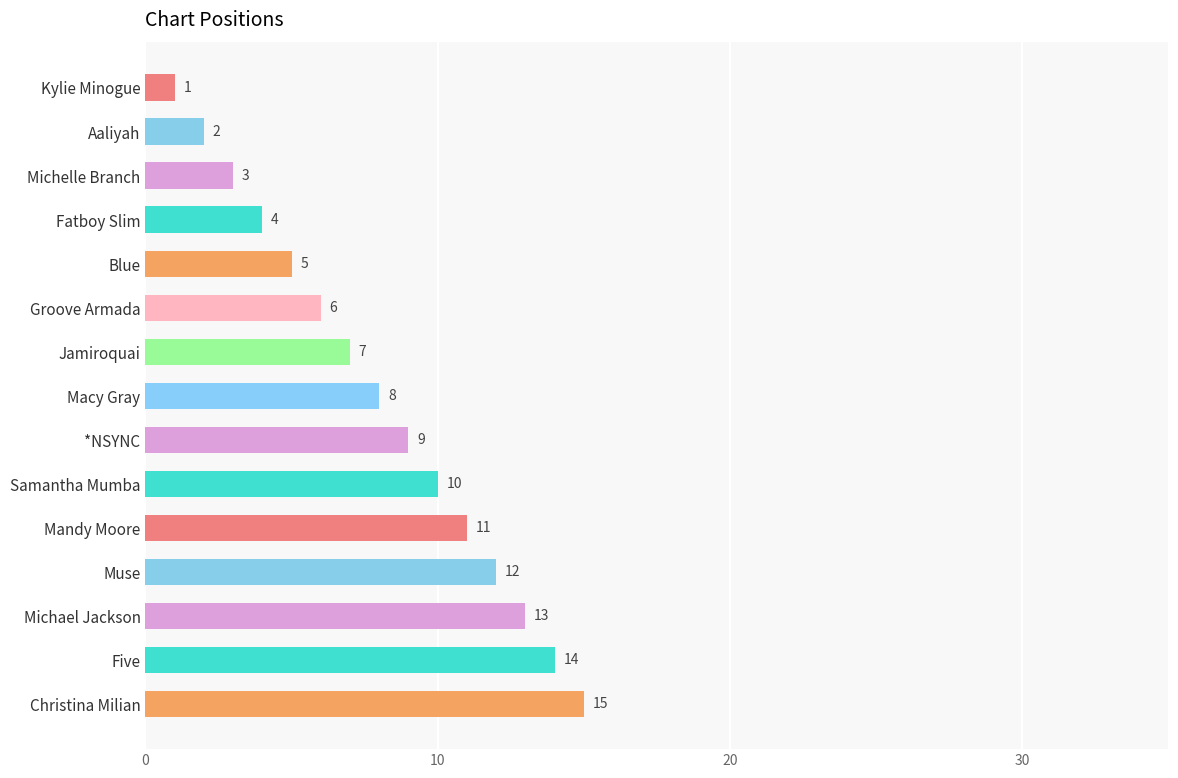

What is the label of the 7th bar from the bottom?

*NSYNC